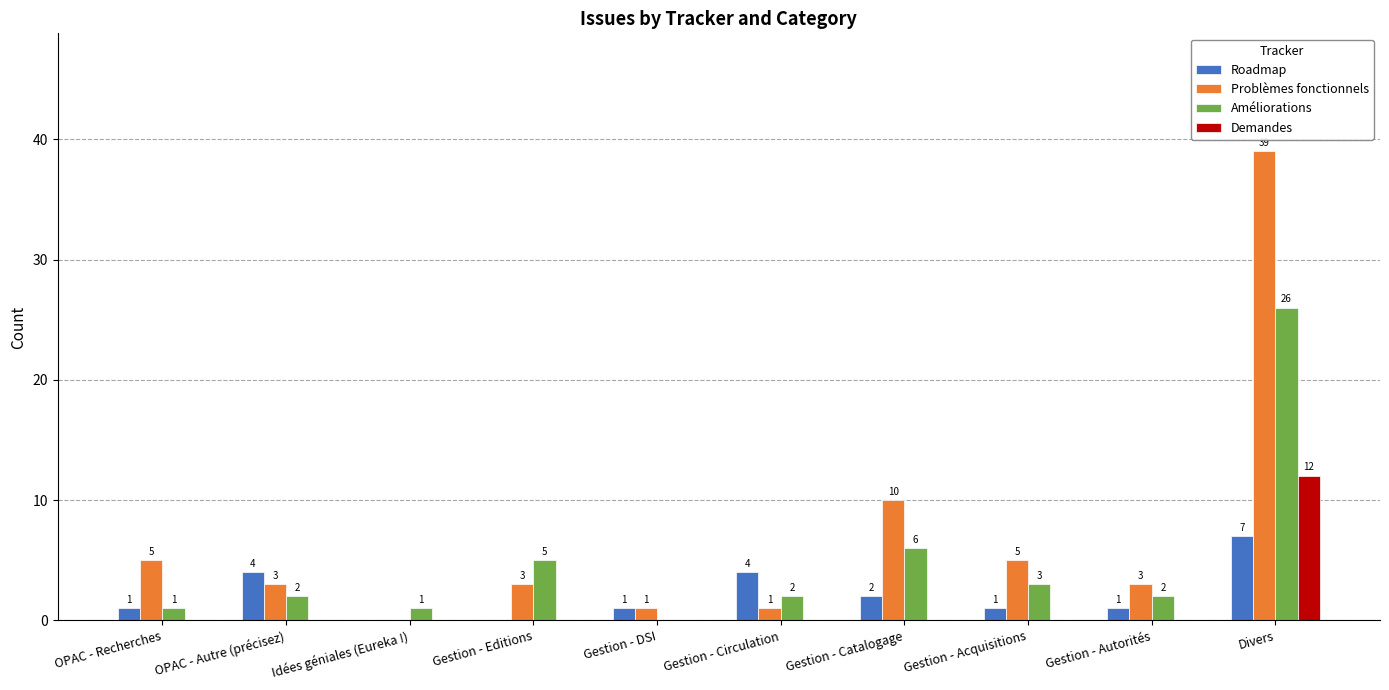

What is the sum of the Roadmap values at OPAC - Autre (précisez) and Idées géniales (Eureka !)?

4